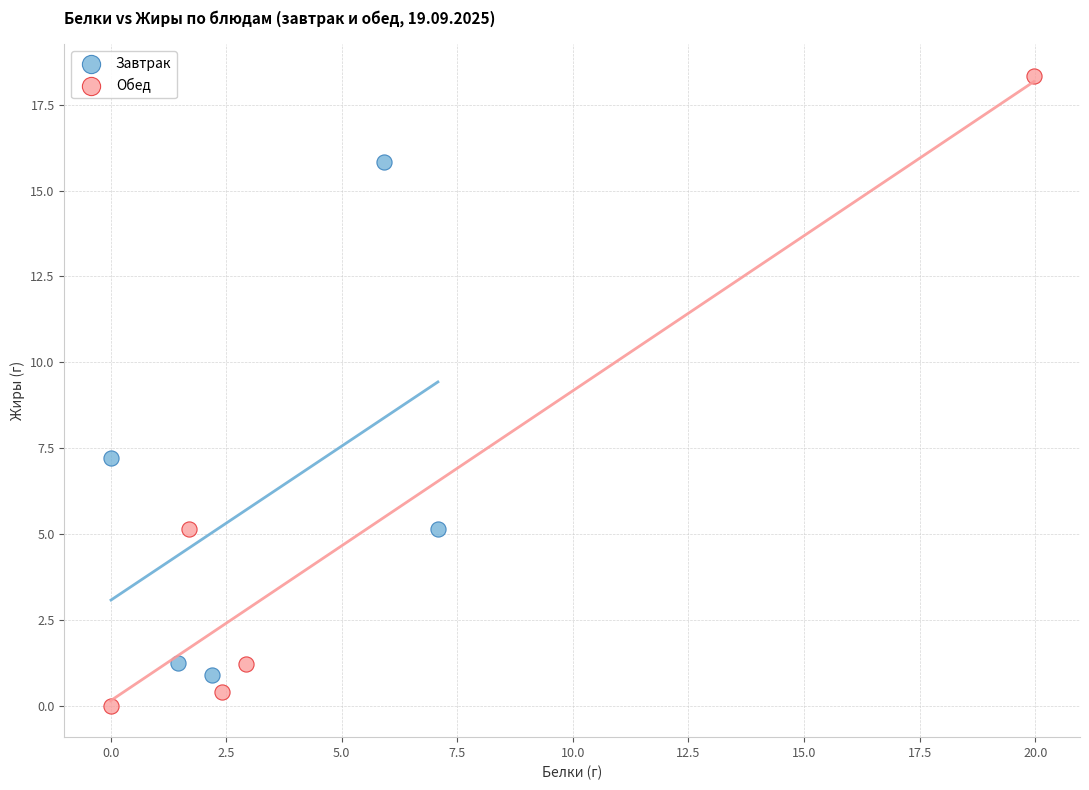

What are all the series names shown in the legend?

Завтрак, Обед